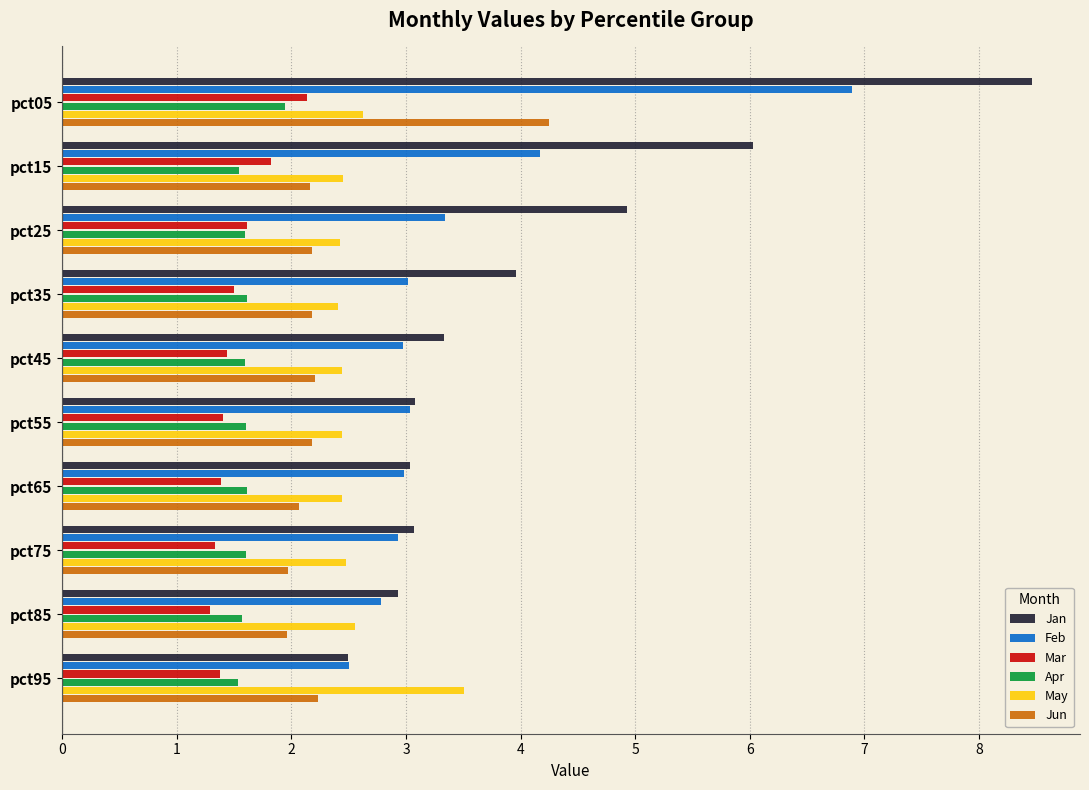

What is the difference between the highest and lowest values at pct65?

1.6